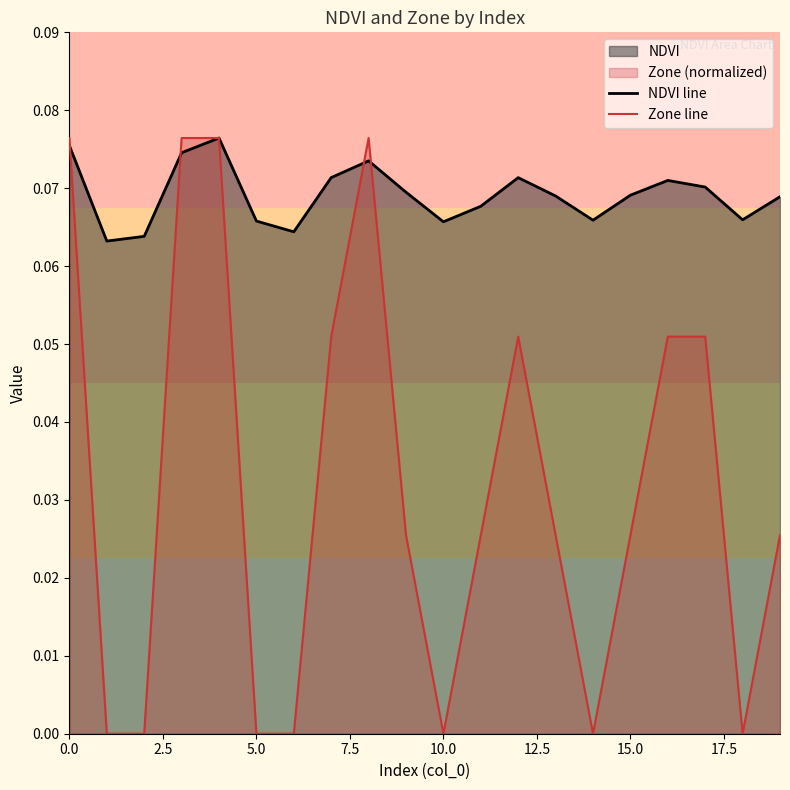

True or false: NDVI line has more than 2 interior local peaks.

True